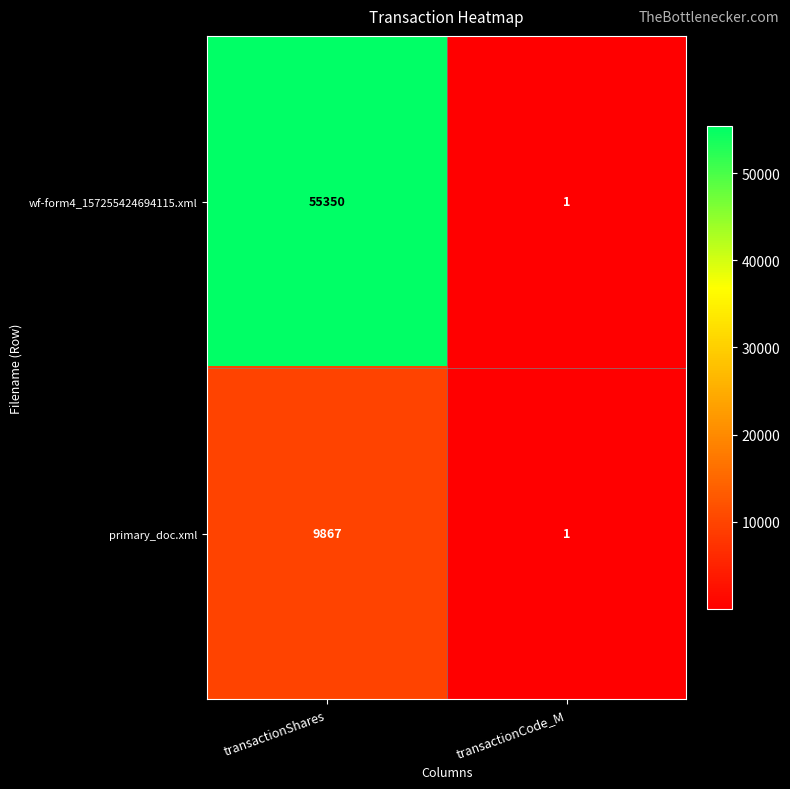

Reading left to right, extract all data points from this chart.

wf-form4_157255424694115.xml: 55350	1
primary_doc.xml: 9867	1